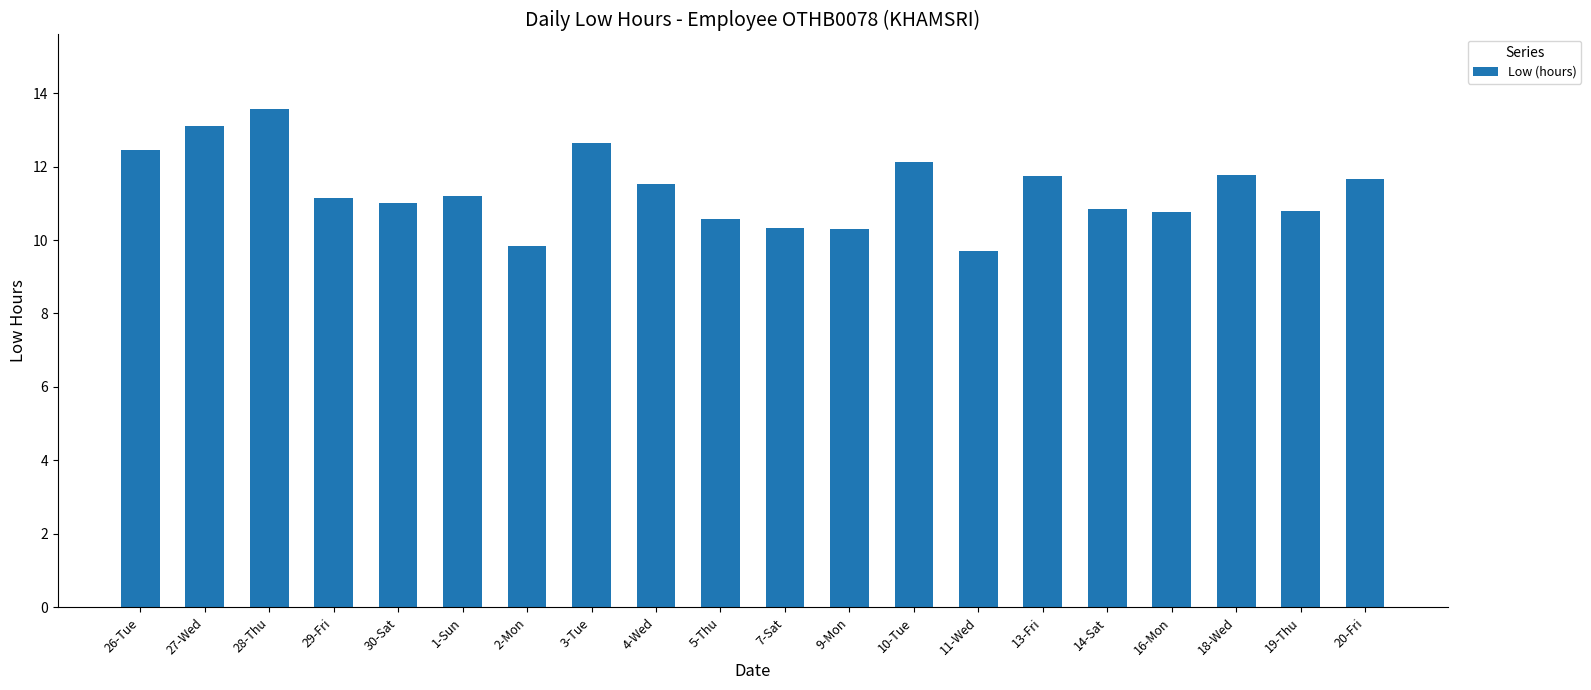

The value at 11-Wed is 3.6. True or false?

False